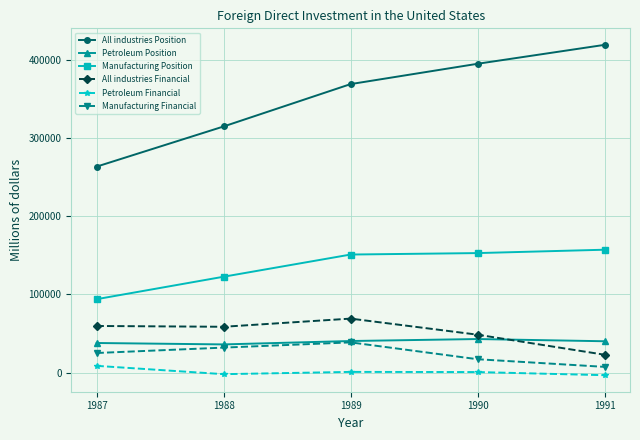

What is the highest value of the All industries Position series?

419108